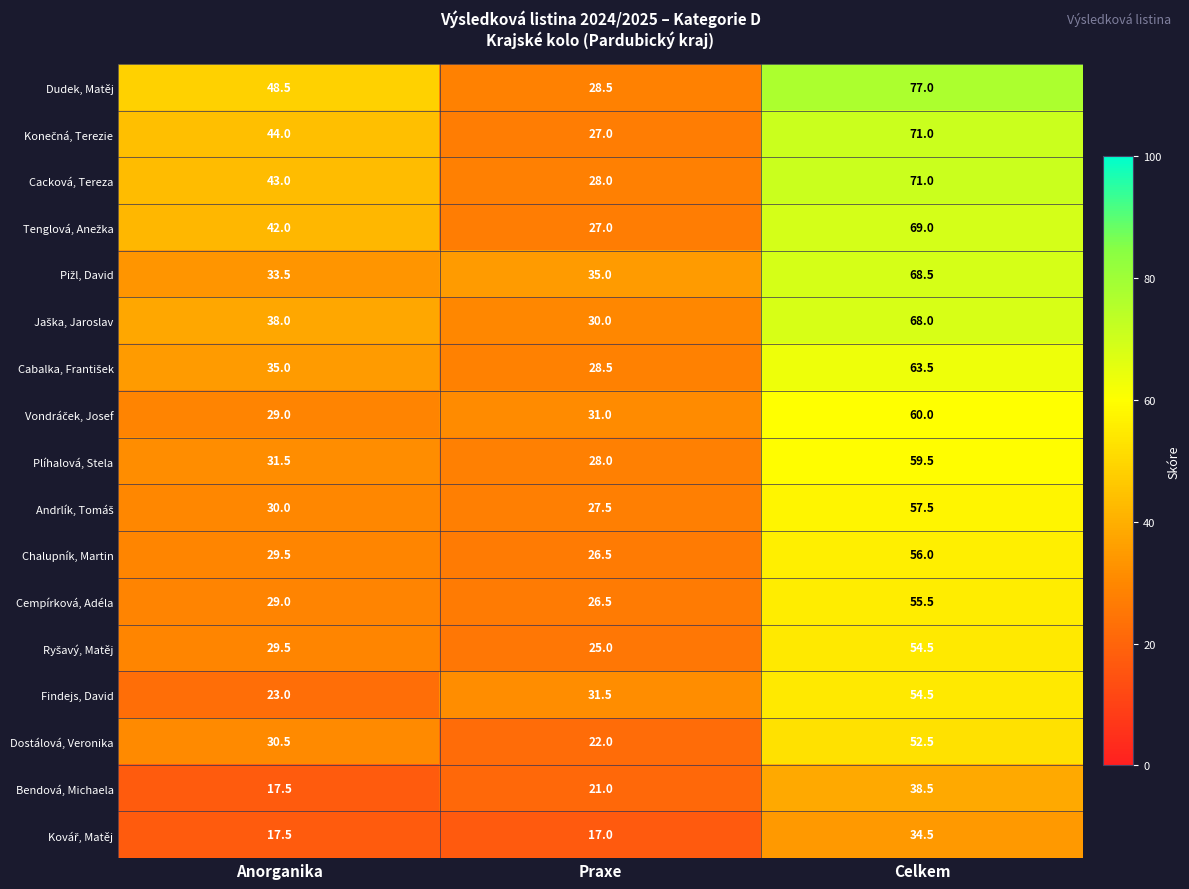

At which category is the sum across all series the highest?

Celkem